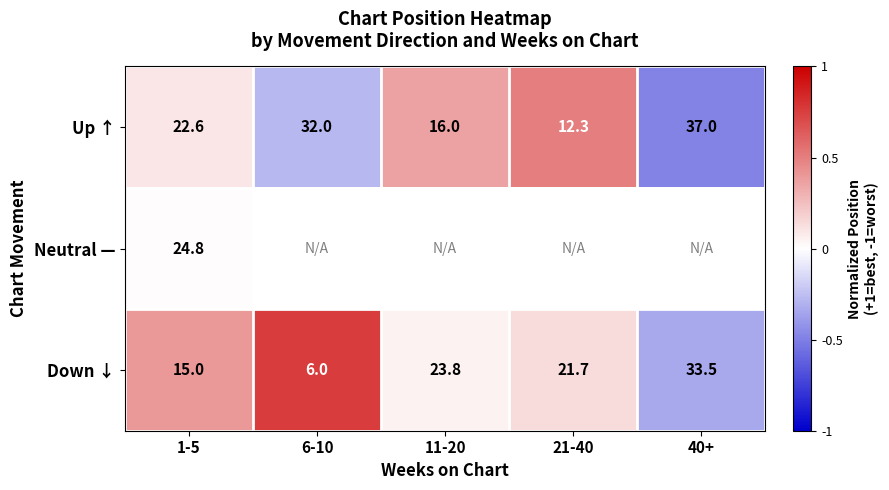

Is the value of Down ↓ at 11-20 greater than the value of Up ↑ at 11-20?

Yes